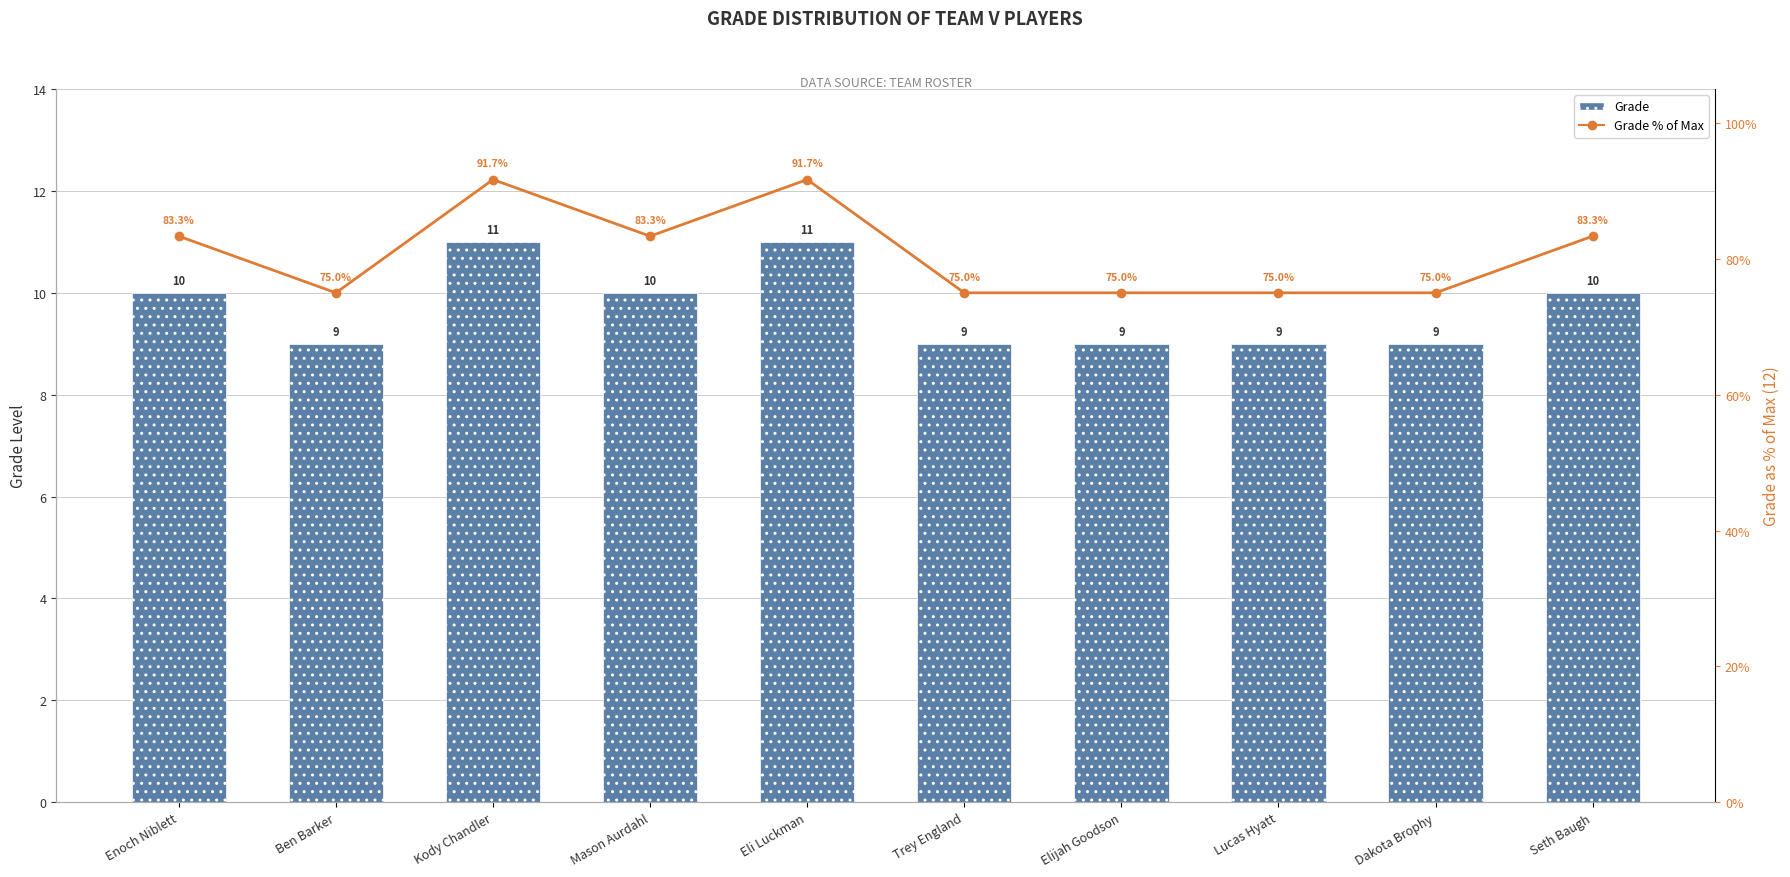

Between Ben Barker and Elijah Goodson, which series saw the biggest shift?

Grade